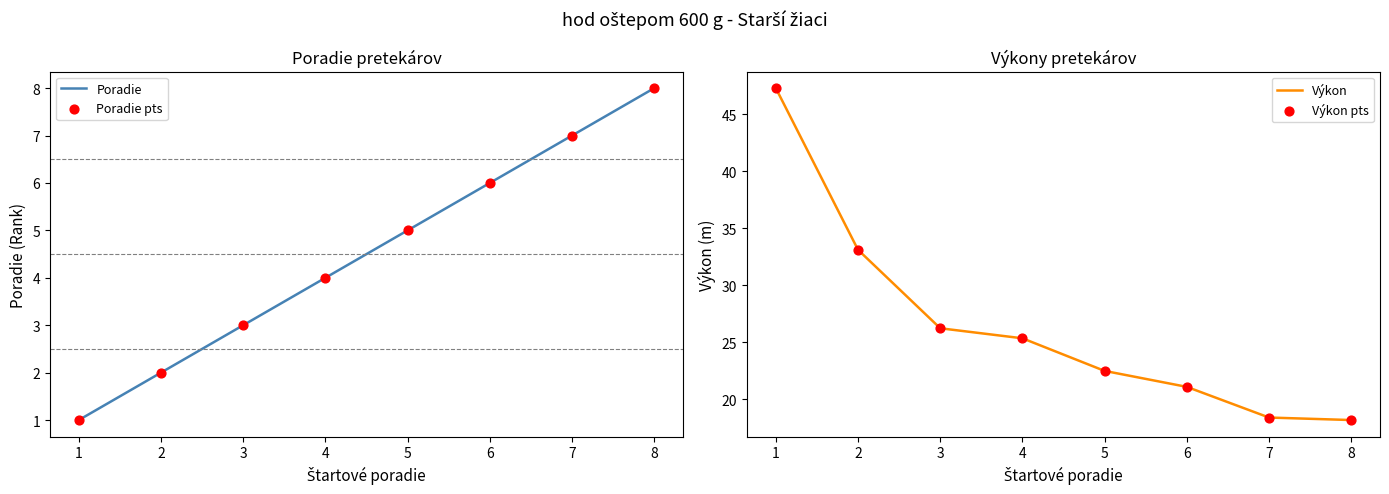

At how many categories does at least one series exceed 22?

5